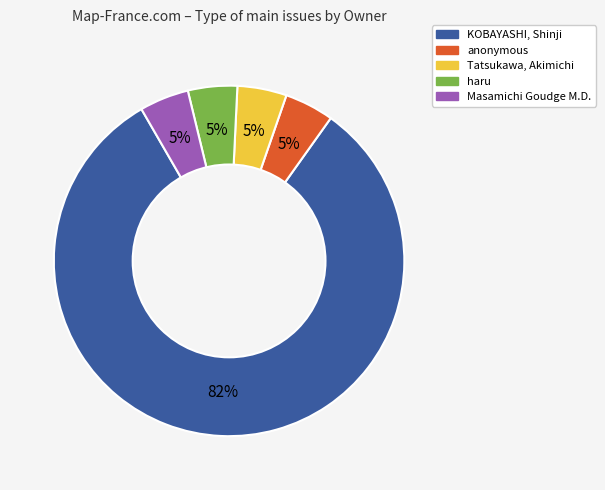

Does KOBAYASHI, Shinji represent more than half of the total?

Yes